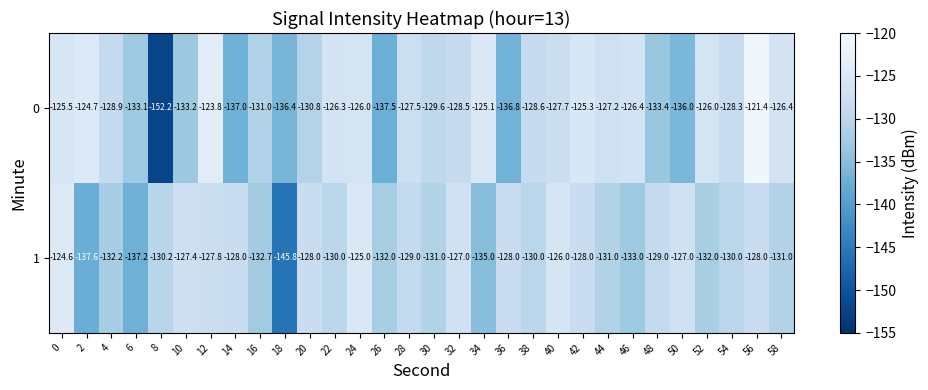

Which series changed the most between 46 and 48?

0